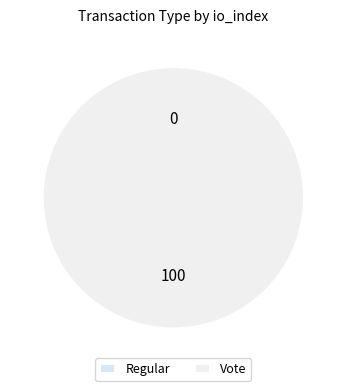

To the nearest percent, what percentage of the pie is Vote?

100%